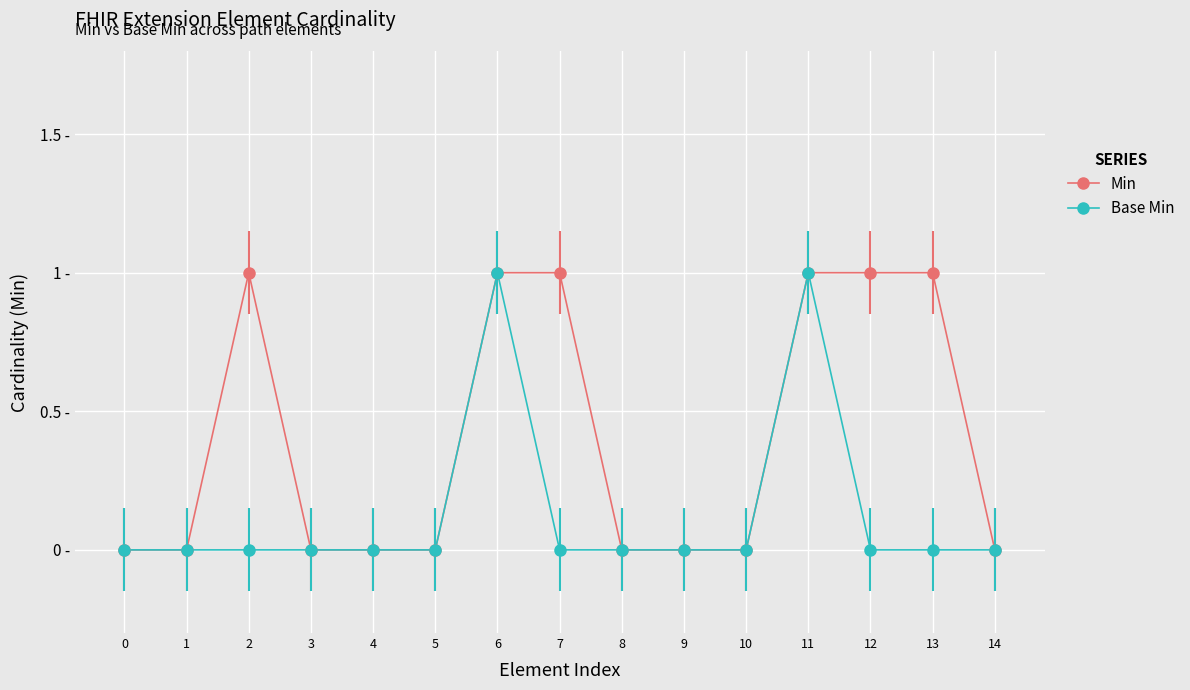

What are all the series names shown in the legend?

Min, Base Min